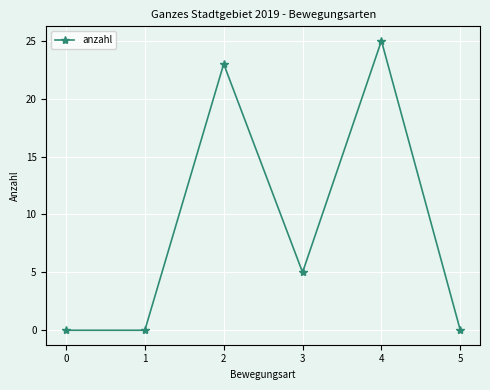

How many values are below 5?

3